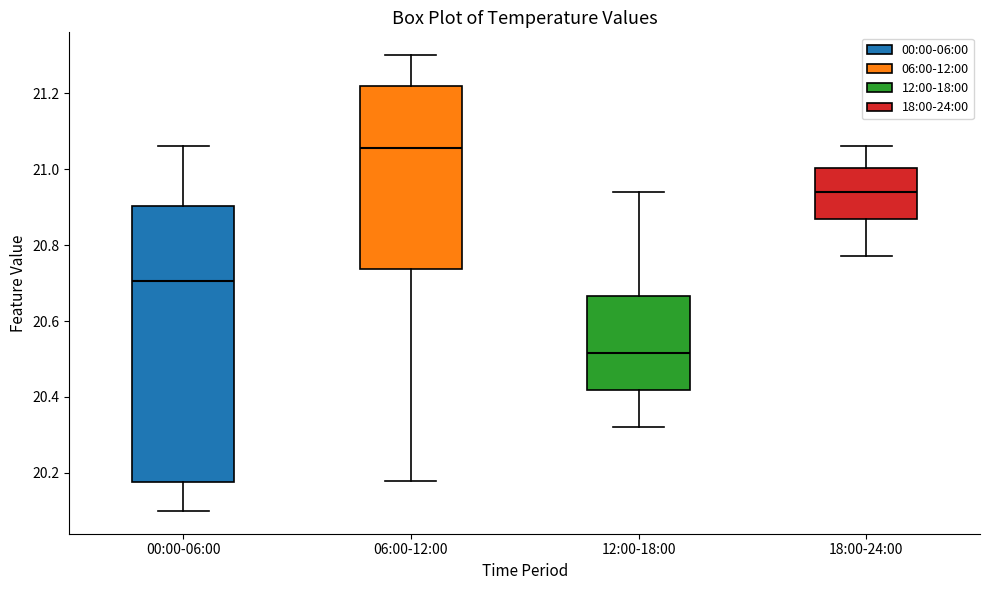

Reading left to right, transcribe this box plot: for each box, give where its median line is, the range the box spans, and where its two whiskers end, as read against the y-axis. The values are not printed on the chart, so give them approximately, as read against the axis.

00:00-06:00: median 20.70, box 20.18 to 20.90, whiskers 20.10 to 21.06
06:00-12:00: median 21.06, box 20.74 to 21.22, whiskers 20.18 to 21.30
12:00-18:00: median 20.52, box 20.42 to 20.66, whiskers 20.32 to 20.94
18:00-24:00: median 20.94, box 20.86 to 21.00, whiskers 20.78 to 21.06